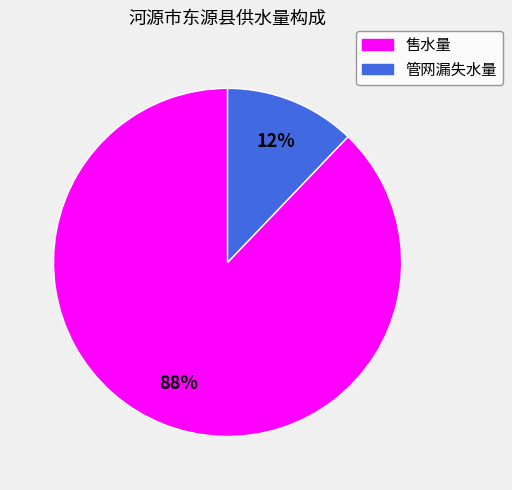

Is there a majority slice in this chart?

Yes